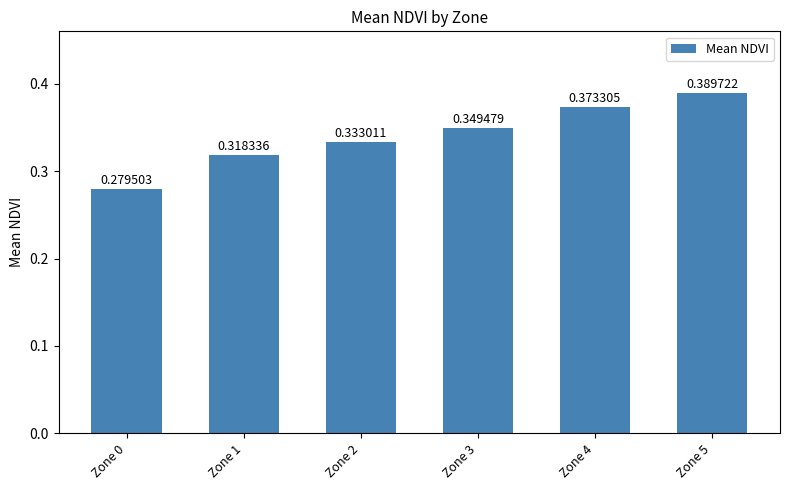

What is the sum of the values at Zone 4 and Zone 1?

0.7